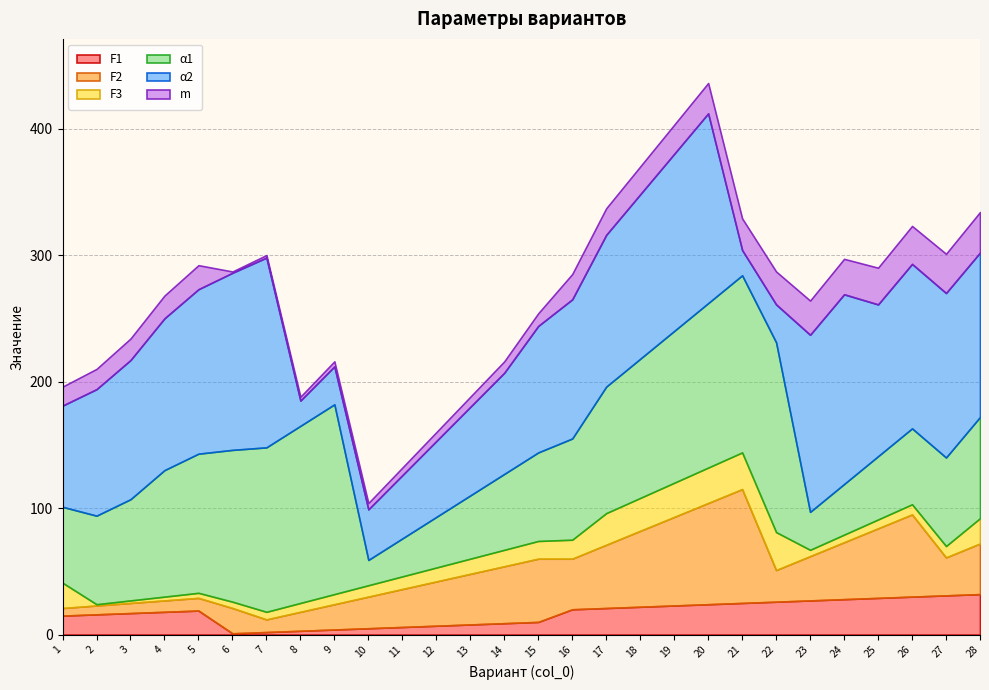

How many data points does each series have?

28